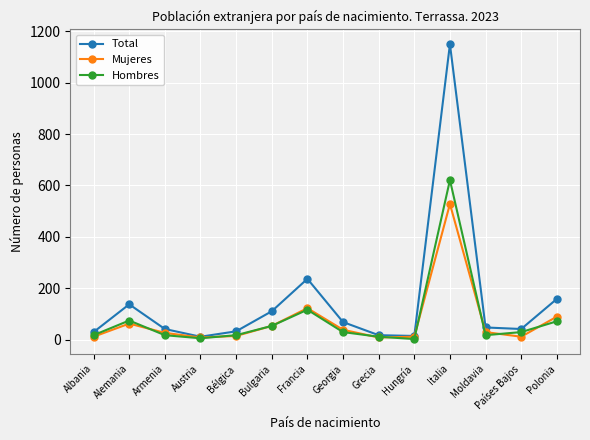

What is the label of the 14th point from the right?

Albania